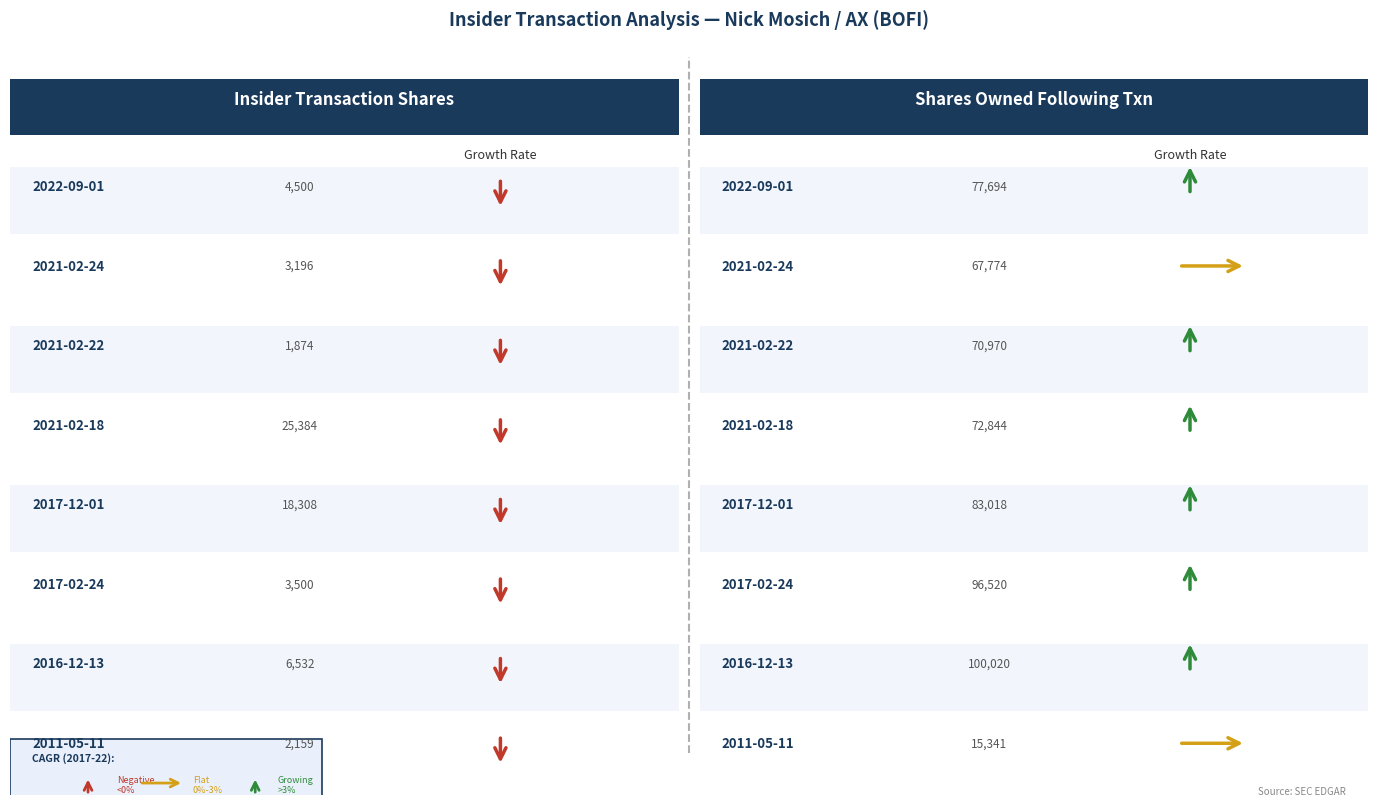

The value of pctchgSharesOwned at 2016-12-13 is -9.1. True or false?

False